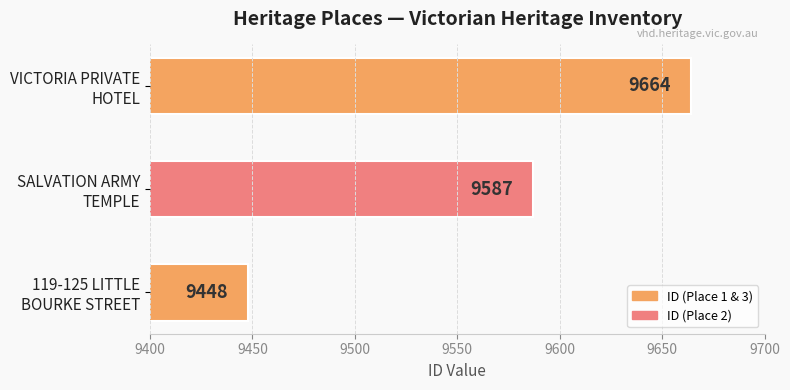

What is the average value?

9566